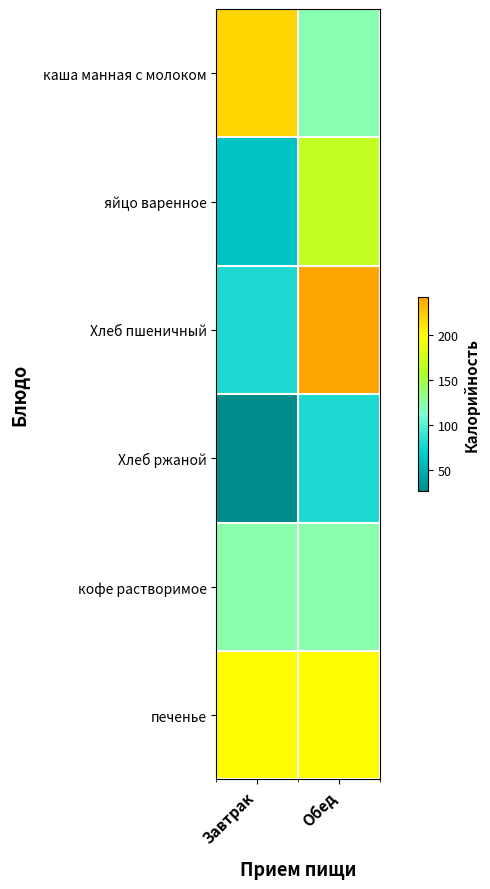

What is the total value across all series at Обед?

937